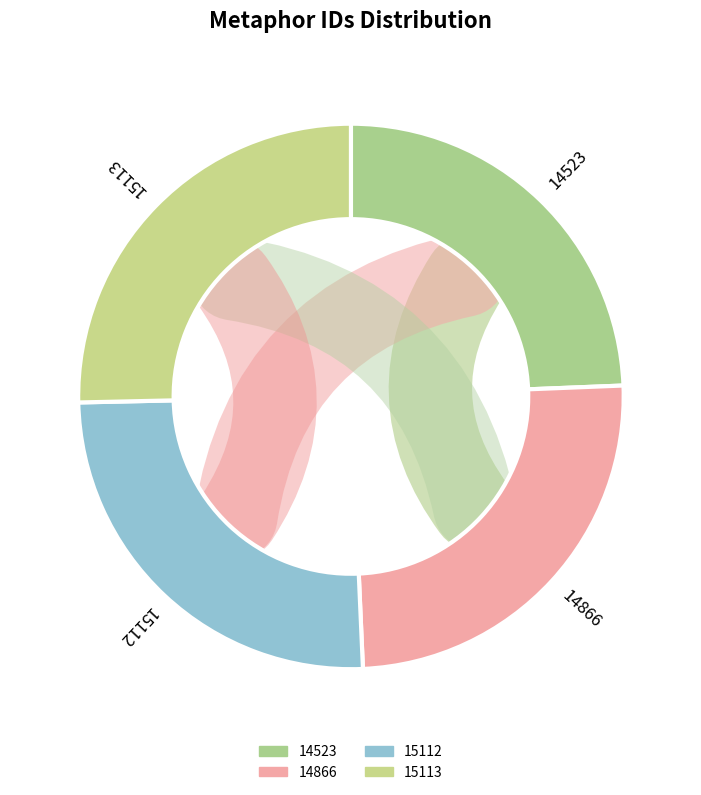

What is the change in value from 14866 to 15112?

+246